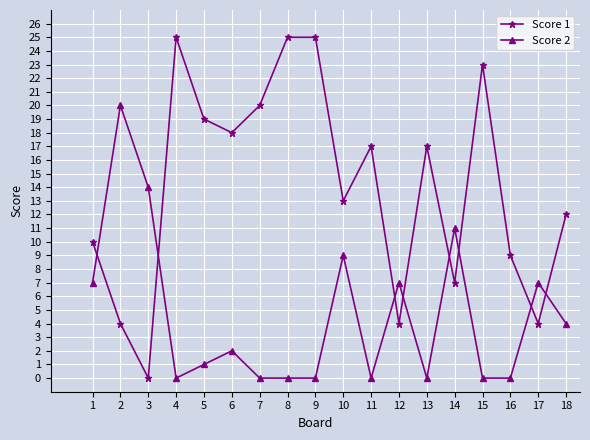

What is the difference between the Score 2 values at 17 and 5?

6